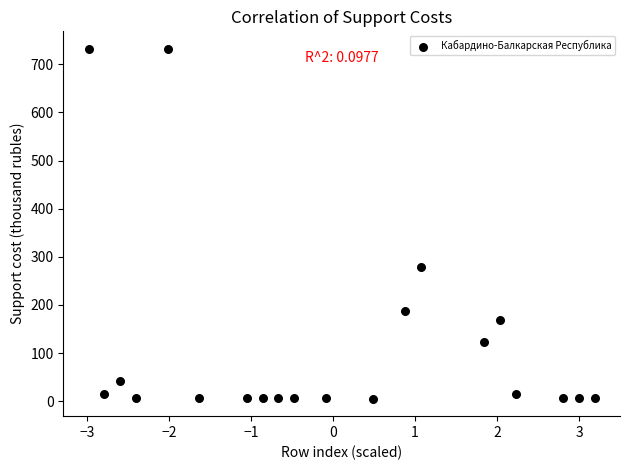

What Y value in the scatter plot is closest to 368?

279.5